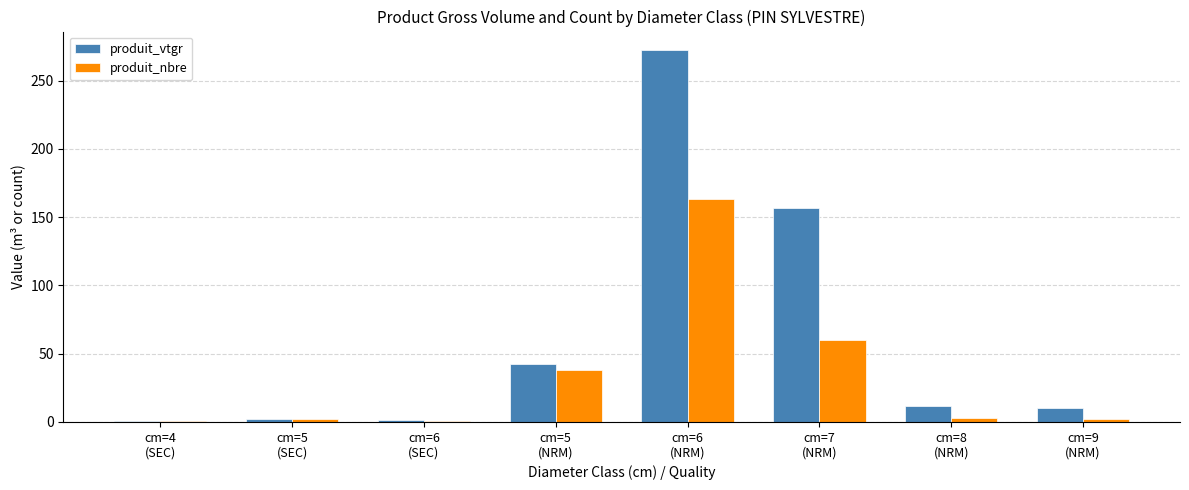

What is the sum of the produit_vtgr values at cm=5
(NRM) and cm=4
(SEC)?

42.9